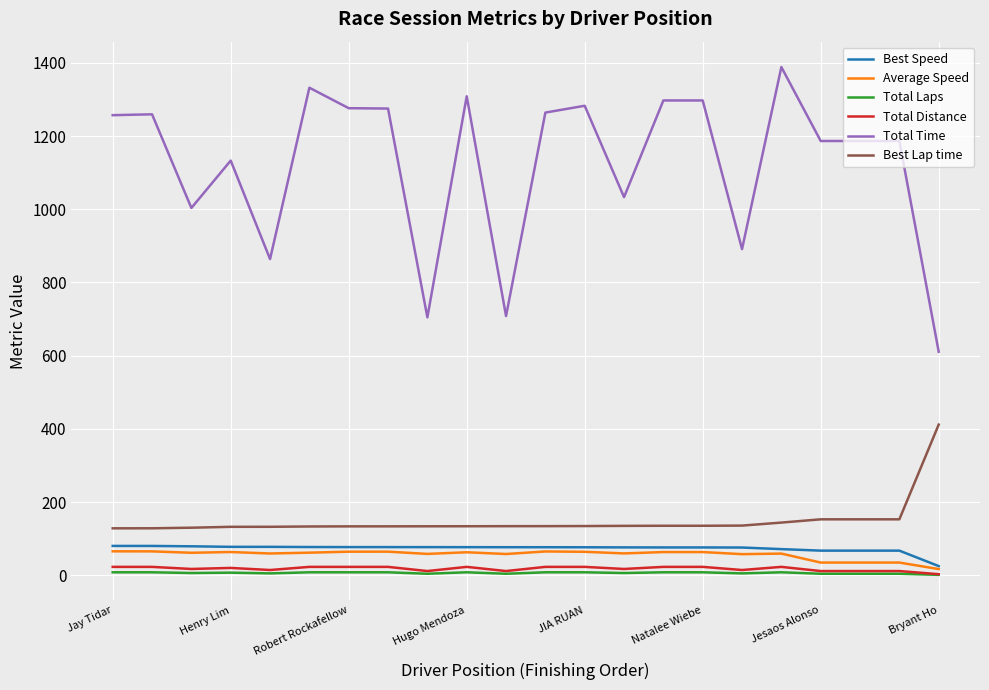

Which series has the largest range (max minus min)?

Total Time